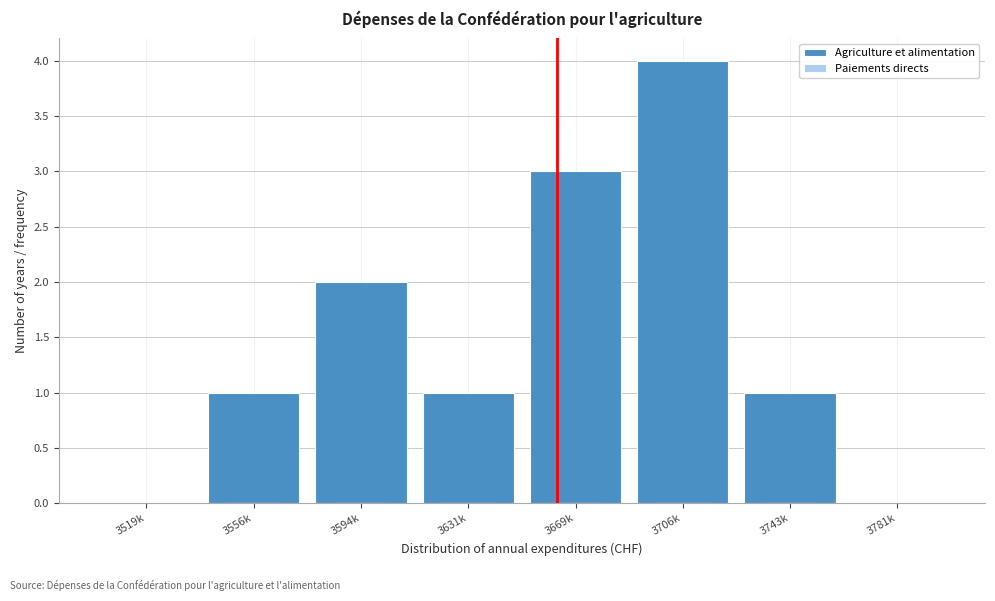

Reading right to left, what are all the values shown in this chart?

3781k=0	3743k=1	3706k=4	3669k=3	3631k=1	3594k=2	3556k=1	3519k=0